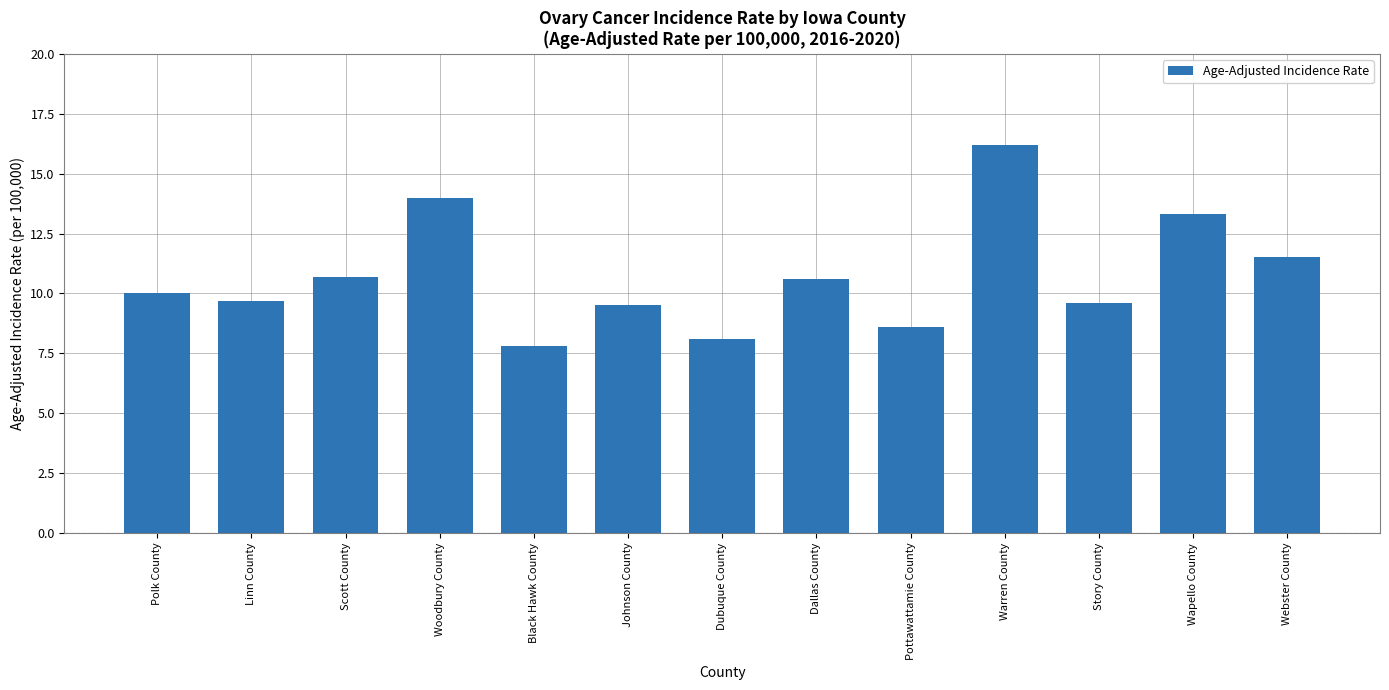

What is the greatest value displayed?

16.2